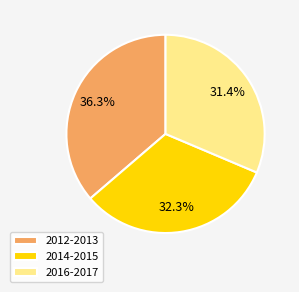

Rank the categories by value from lowest to highest.

2016-2017, 2014-2015, 2012-2013